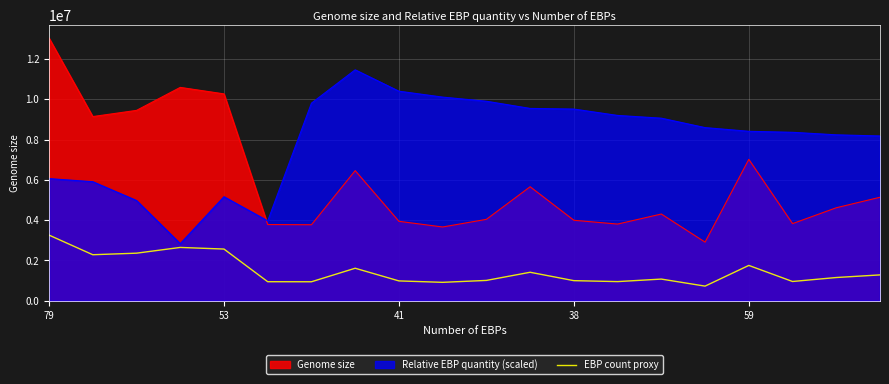

Which series has the largest range (max minus min)?

Genome size